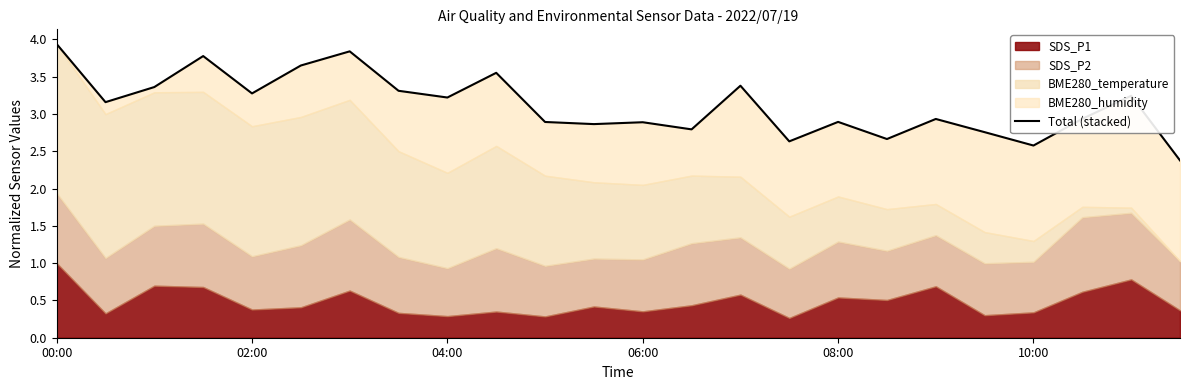

Where is the data nearest to the value 3?

21